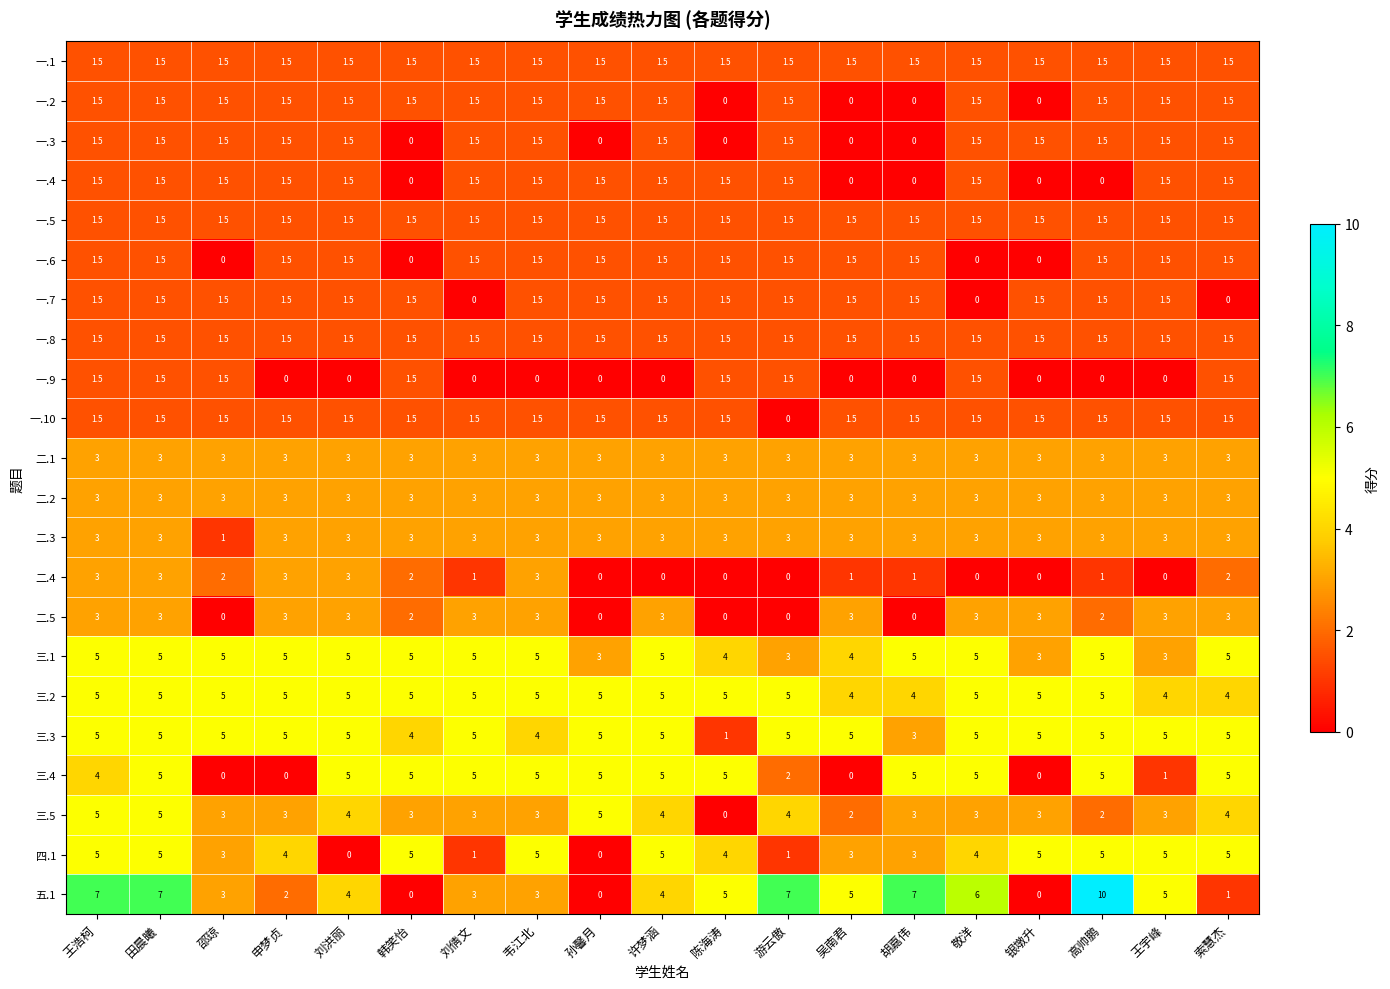

Is it true that 三.1 equals 5.0 at 刘倩文?

True